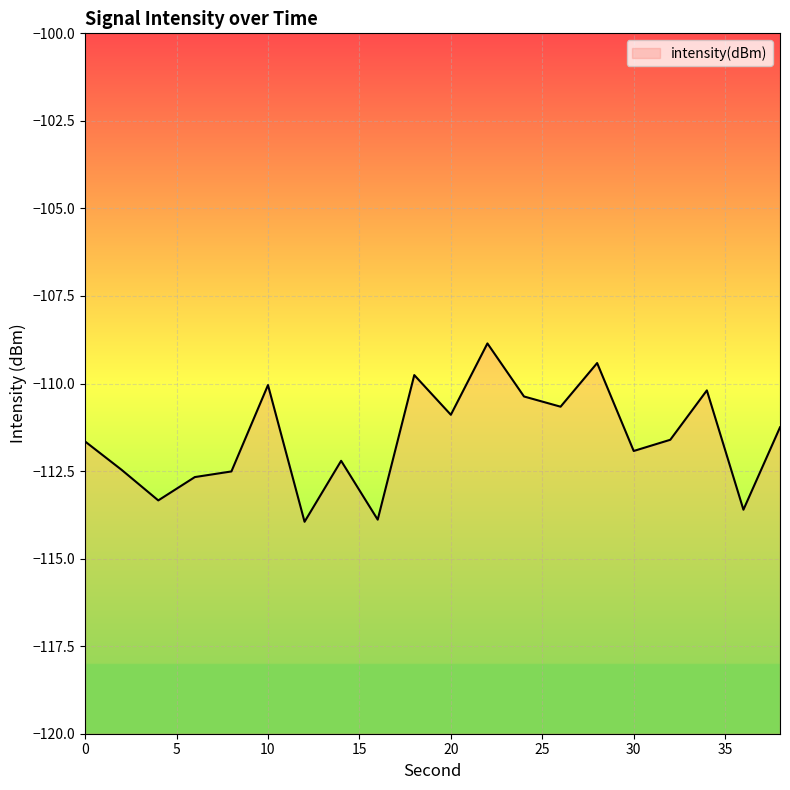

Is this an area chart (filled region under the line)?

No